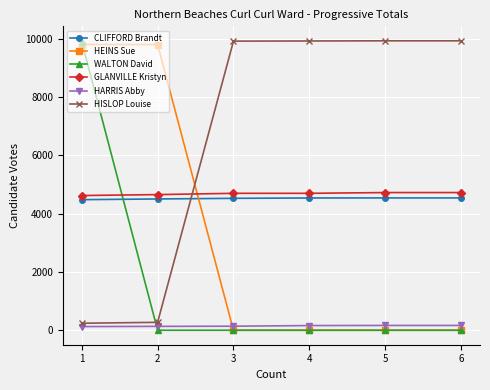

Is the value of WALTON David at 3 greater than the value of CLIFFORD Brandt at 3?

No